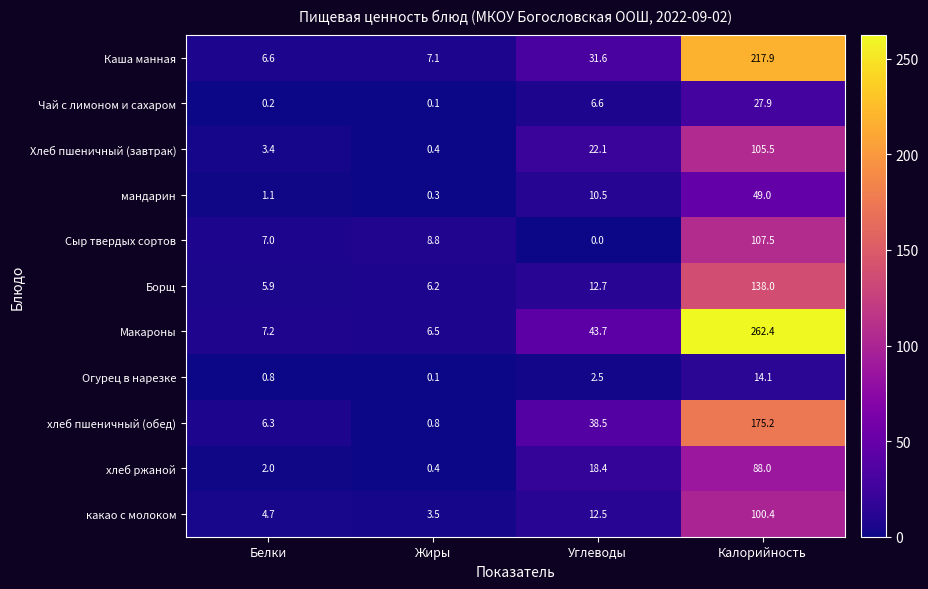

Which category has the lowest value across all series?

Углеводы